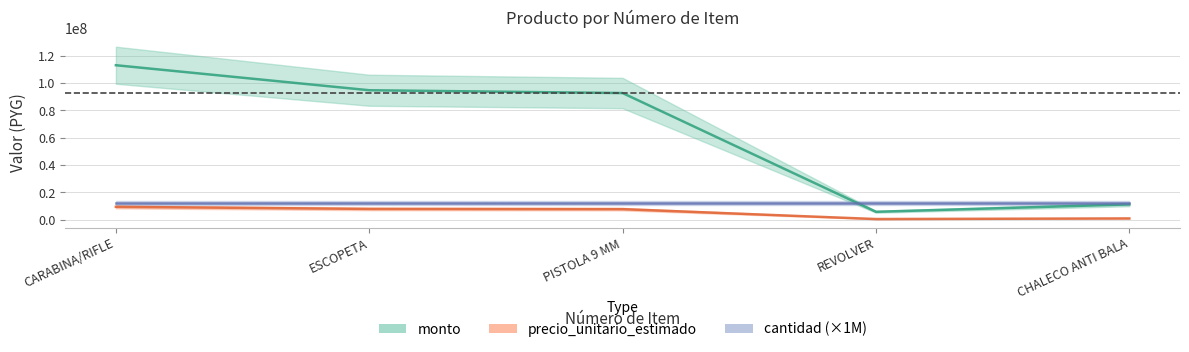

At how many categories does at least one series exceed 111919674?

1